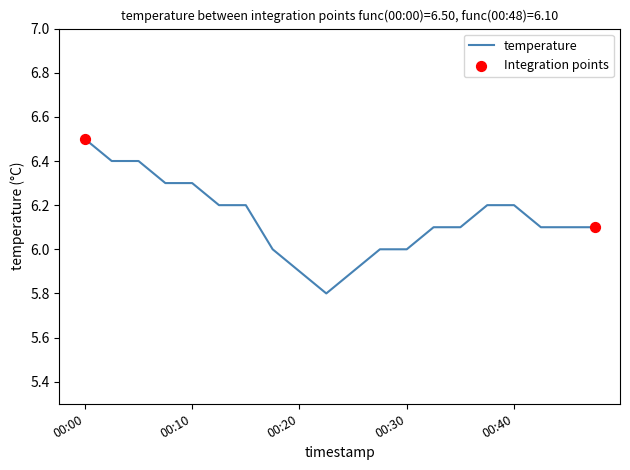

What is the smallest value displayed?

5.8